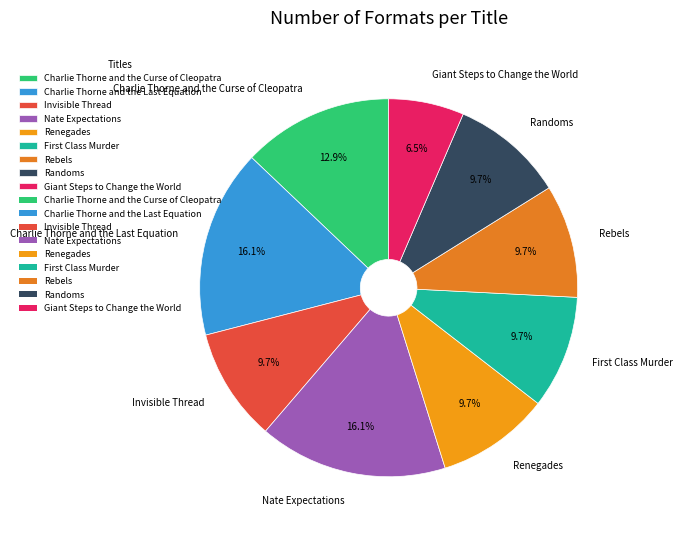

Which slice is the smallest?

Giant Steps to Change the World